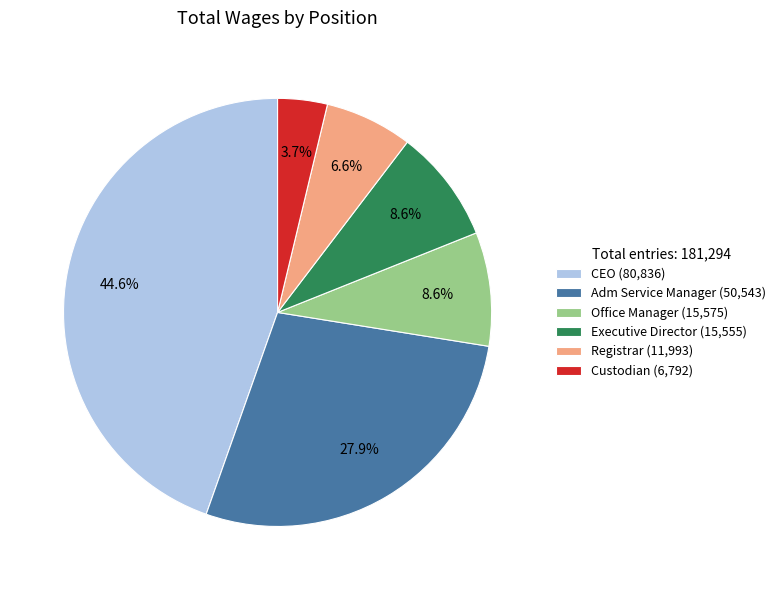

Does Custodian account for over 50% of the chart?

No